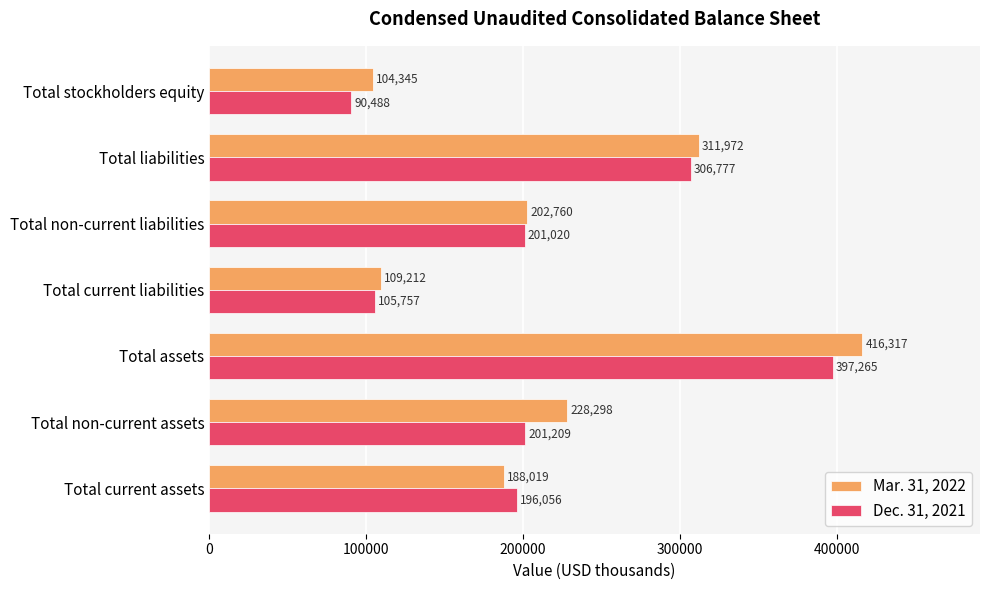

At how many categories does at least one series exceed 151577?

5